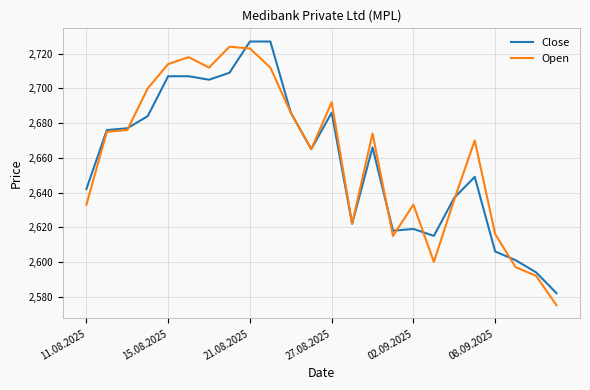

Rank the series by their average value, from lowest to highest.

Close, Open